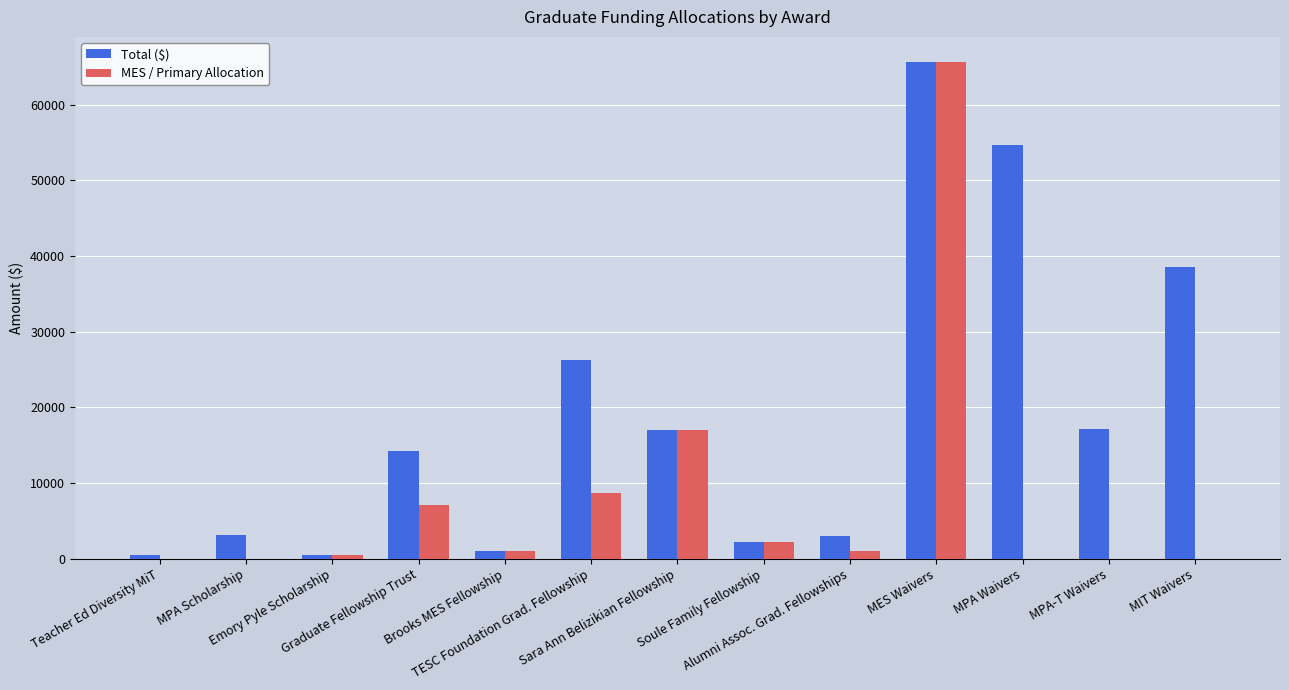

How many groups of bars are there?

13